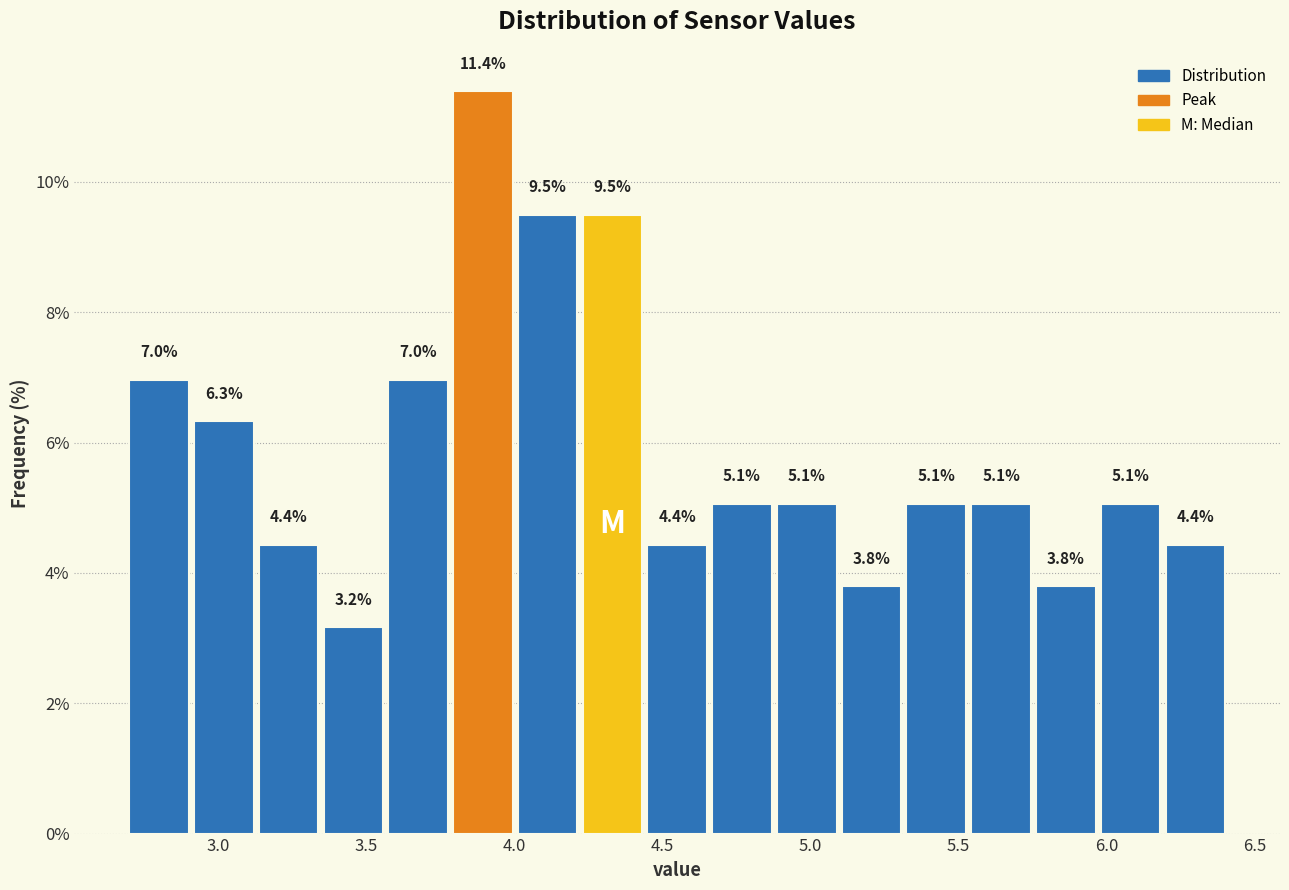

What is the height of the bar covering 4.00 to 4.20 on the x-axis? The bar edges are not printed on the chart, so give them approximately, as read against the axis.

9.5